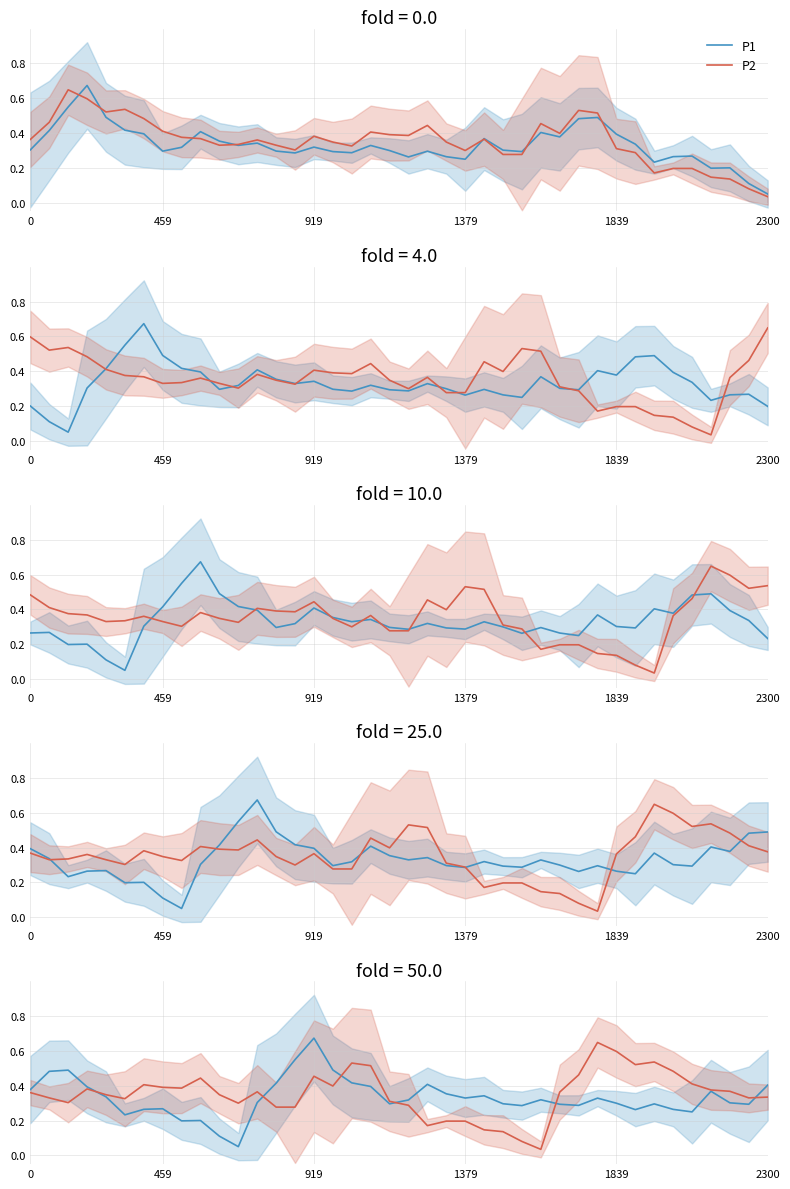

List the series in order of their overall mean, lowest first.

P1, P2